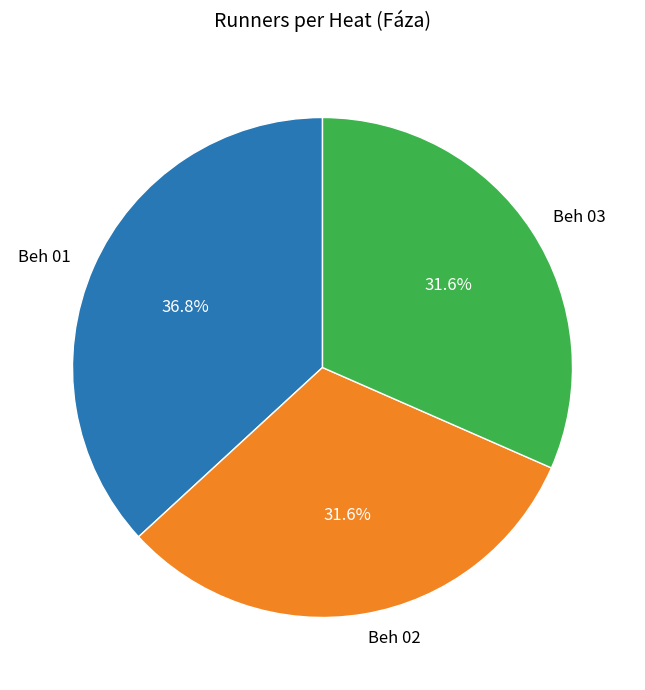

To the nearest percent, what is the average slice percentage?

33%